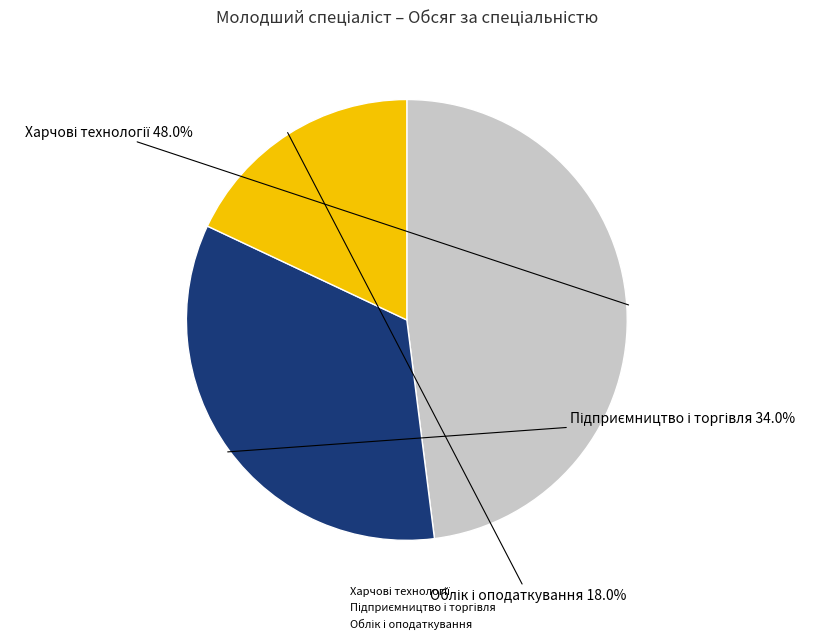

To the nearest percent, what is the average slice percentage?

33%